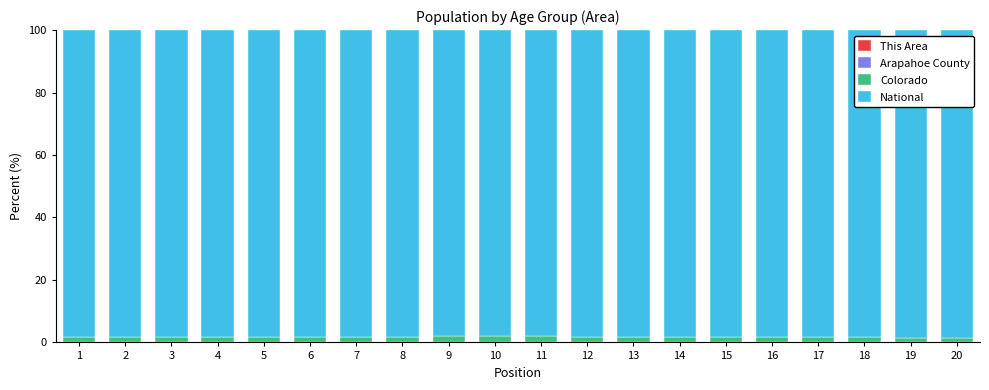

Rank the categories by National value from lowest to highest.

10, 9, 11, 2, 1, 15, 14, 12, 8, 13, 16, 3, 17, 4, 7, 5, 6, 18, 19, 20